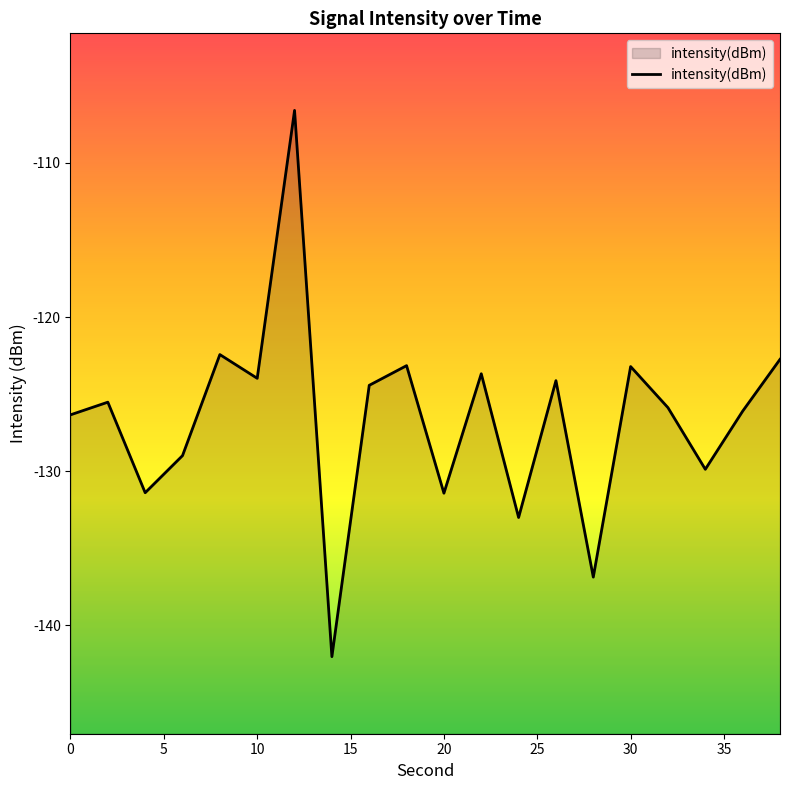

How many interior local peaks (higher than both neighbors) does the data have?

7